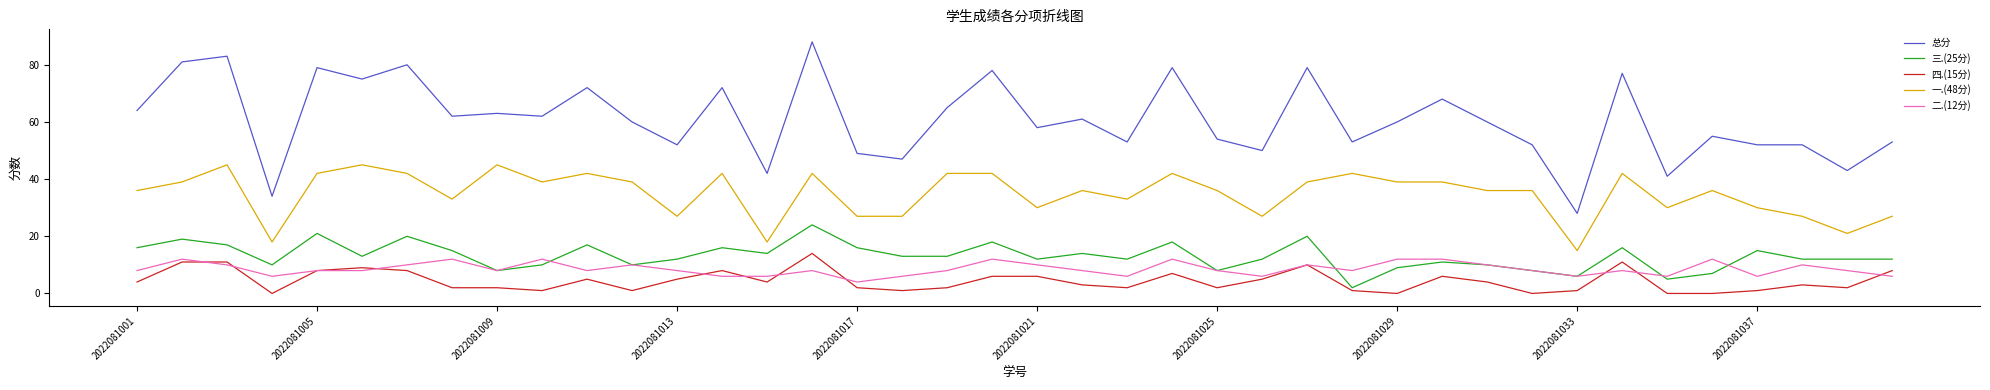

Is this an area chart (filled region under the line)?

No